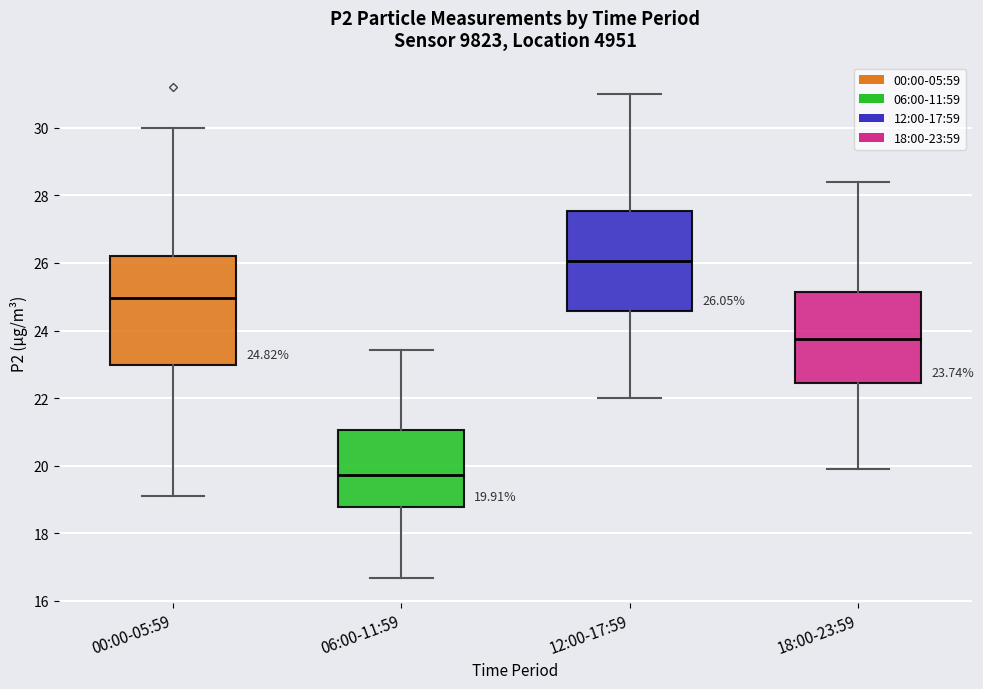

Which box's median line is the lowest?

06:00-11:59